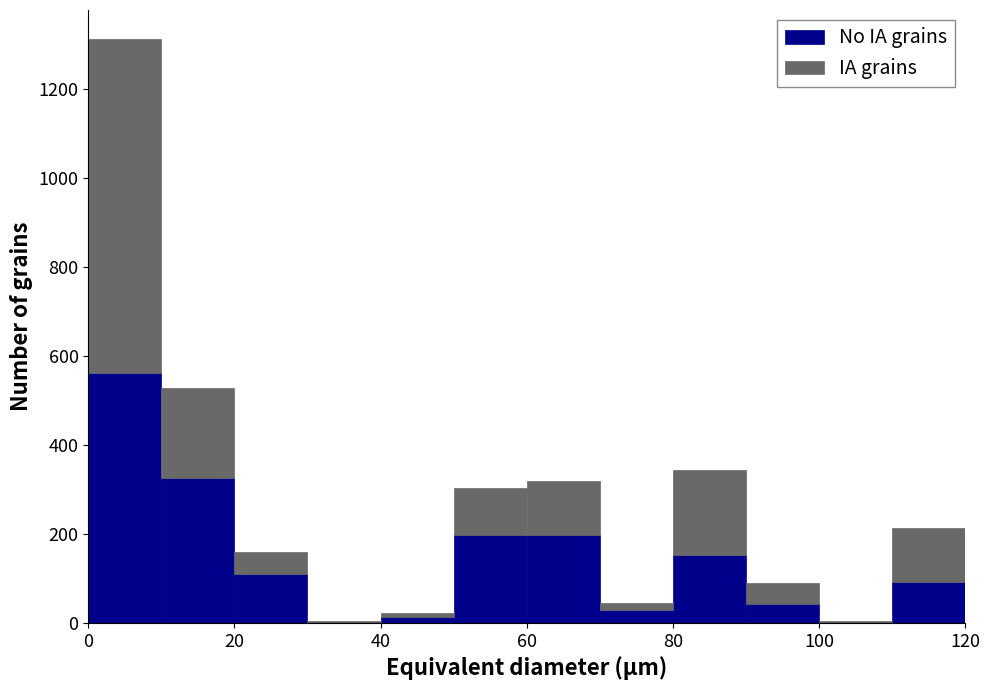

Reading left to right, list every stacked bar in this chart as the range it spans on the x-axis followed by its total height. The values are not printed on the chart, so give them approximately, as read against the axis.

0 to 10: 1320
10 to 20: 520
20 to 30: 160
30 to 40: under 20
40 to 50: 20
50 to 60: 300
60 to 70: 320
70 to 80: 40
80 to 90: 340
90 to 100: 80
100 to 110: under 20
110 to 120: 220